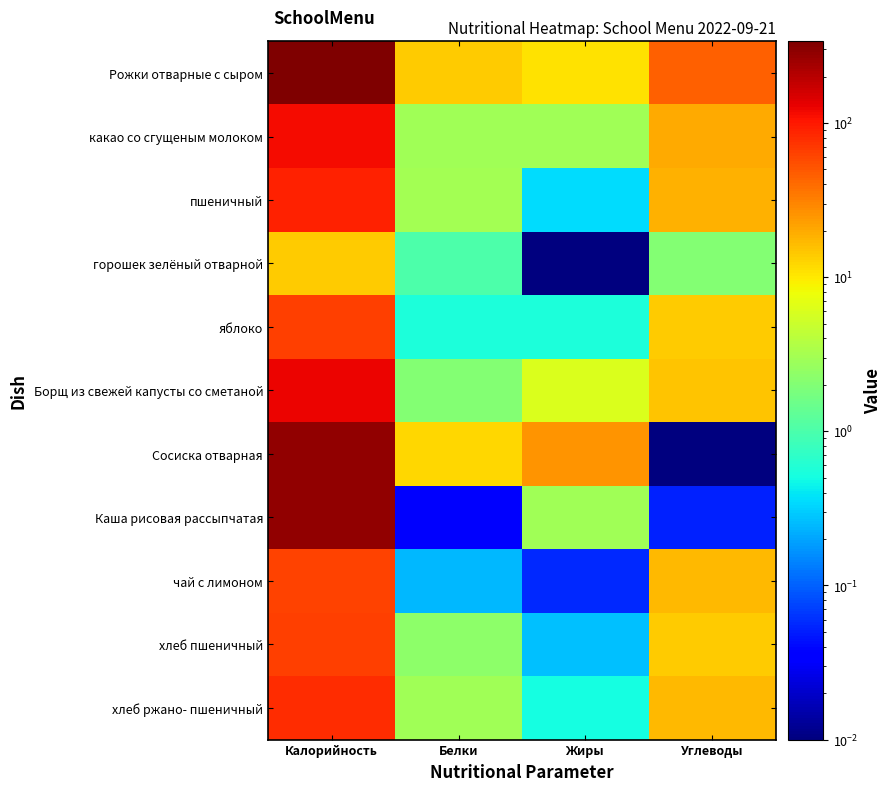

Reading right to left, transcribe all the data shown in this chart.

Рожки отварные с сыром: Углеводы=45.9	Жиры=11.0	Белки=13.7	Калорийность=338.7
какао со сгущеным молоком: Углеводы=20.0	Жиры=3.0	Белки=3.0	Калорийность=115.0
пшеничный: Углеводы=18.5	Жиры=0.4	Белки=3.0	Калорийность=88.4
горошек зелёный отварной: Углеводы=2.0	Жиры=0.0	Белки=1.0	Калорийность=14.0
яблоко: Углеводы=13.7	Жиры=0.6	Белки=0.6	Калорийность=65.8
Борщ из свежей капусты со сметаной: Углеводы=15.0	Жиры=6.0	Белки=2.0	Калорийность=124.0
Сосиска отварная: Углеводы=0.0	Жиры=25.0	Белки=12.0	Калорийность=277.0
Каша рисовая рассыпчатая: Углеводы=0.1	Жиры=2.9	Белки=0.0	Калорийность=277.8
чай с лимоном: Углеводы=17.2	Жиры=0.1	Белки=0.2	Калорийность=63.1
хлеб пшеничный: Углеводы=13.9	Жиры=0.3	Белки=2.3	Калорийность=66.3
хлеб ржано- пшеничный: Углеводы=17.3	Жиры=0.5	Белки=3.0	Калорийность=80.4